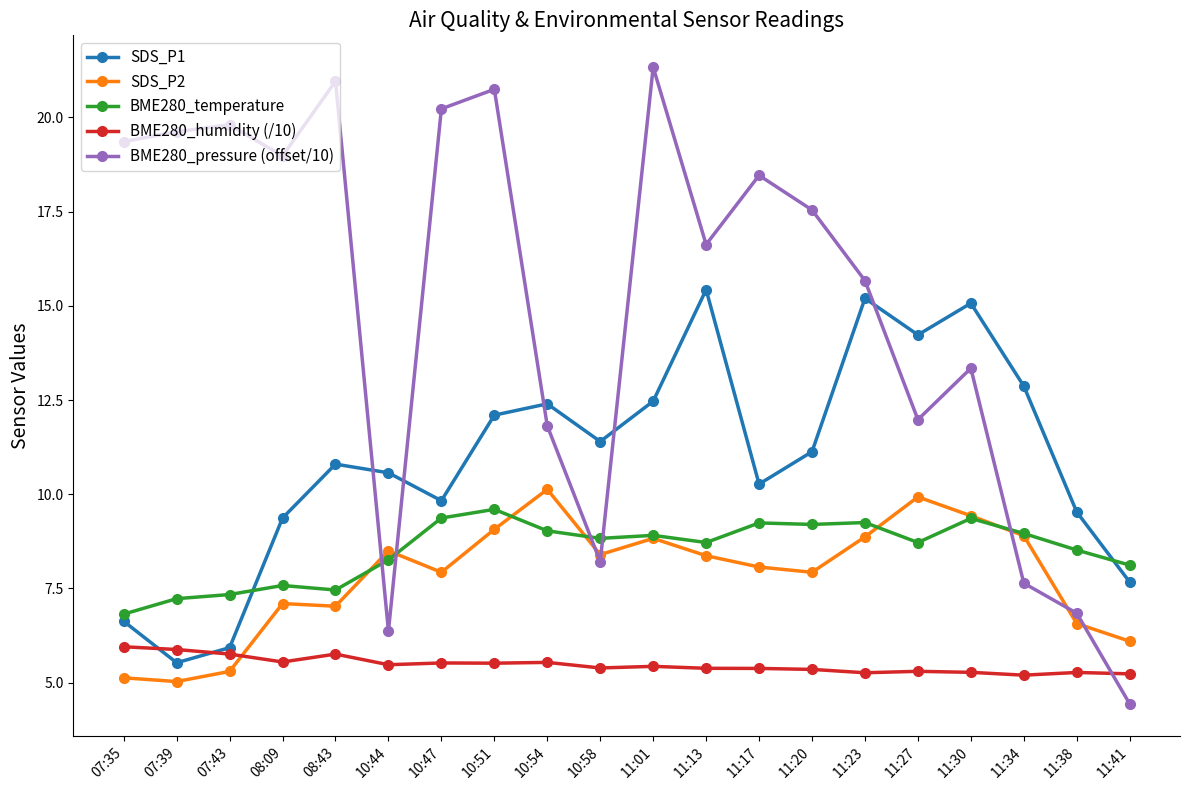

What is the label of the 20th point from the right?

07:35